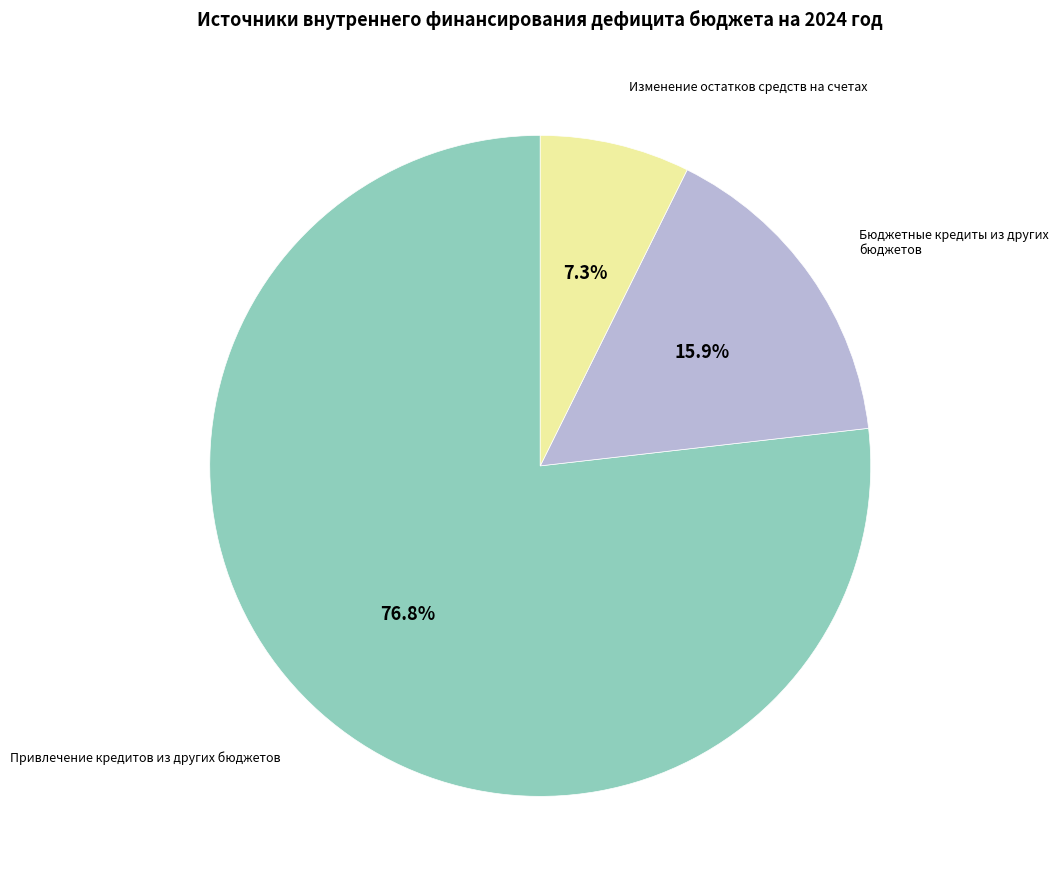

Which slice is the smallest?

Изменение остатков средств на счетах